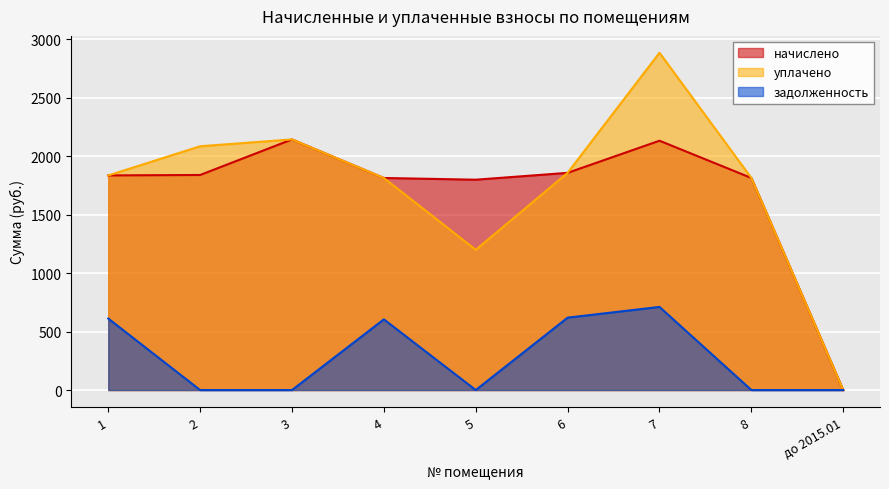

At which label does уплачено reach its minimum?

до 2015.01